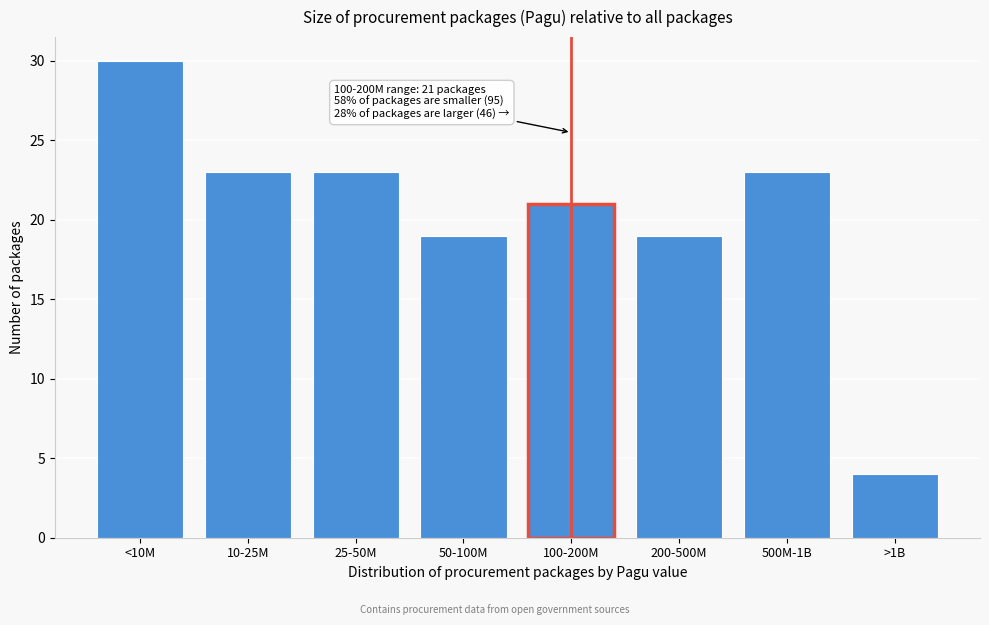

Reading right to left, what are all the values shown in this chart?

>1B=4	500M-1B=23	200-500M=19	100-200M=21	50-100M=19	25-50M=23	10-25M=23	<10M=30